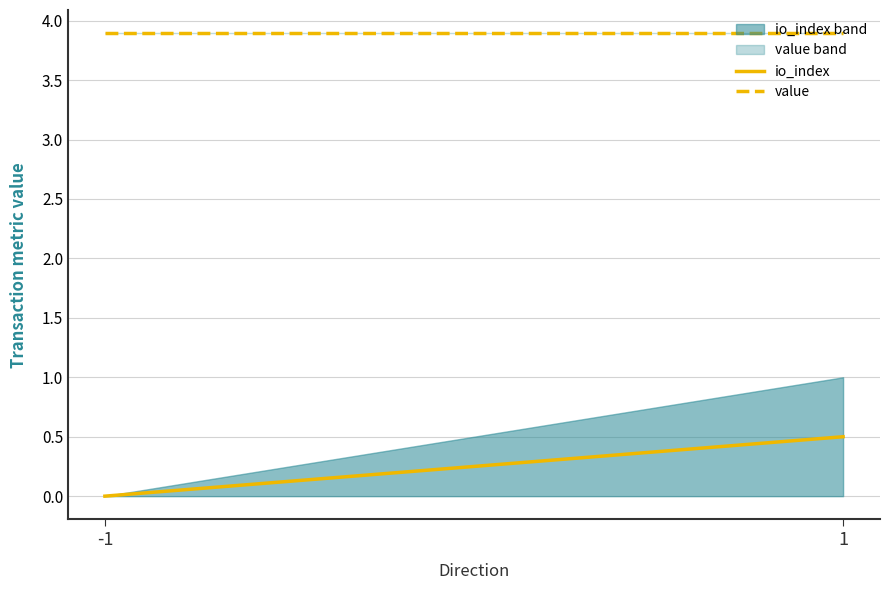

Count the io_index values in the range 0 to 1.

2